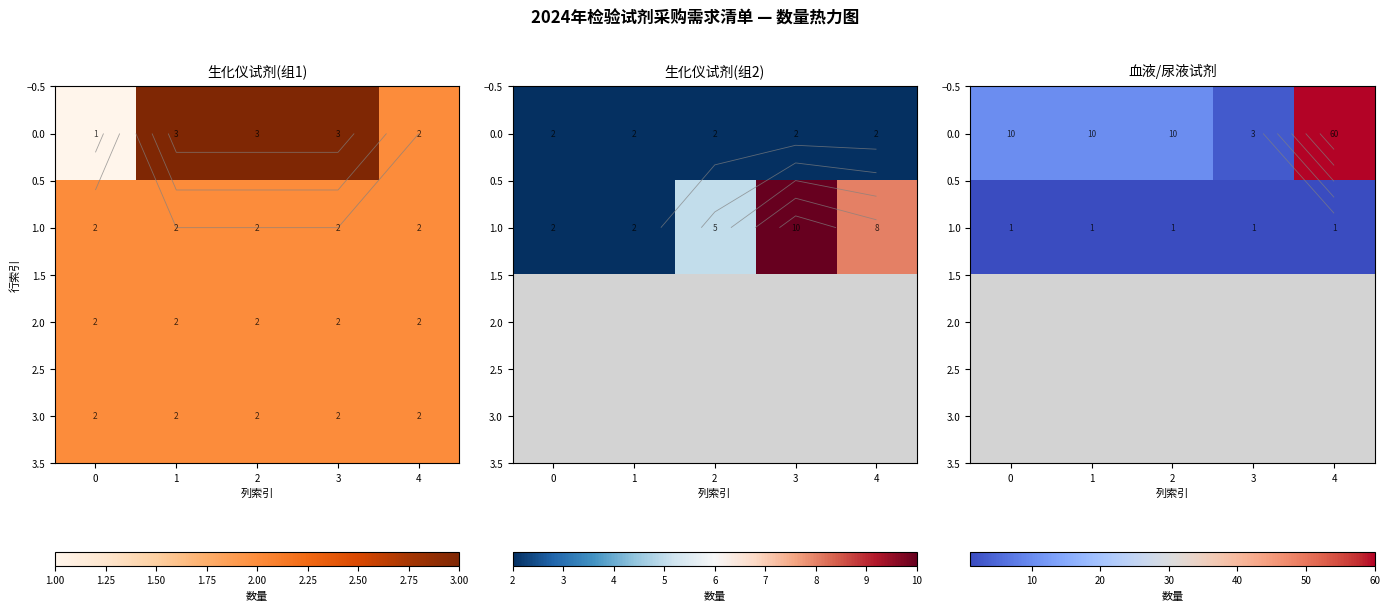

What is the sum of all 0.0 values?

93.0